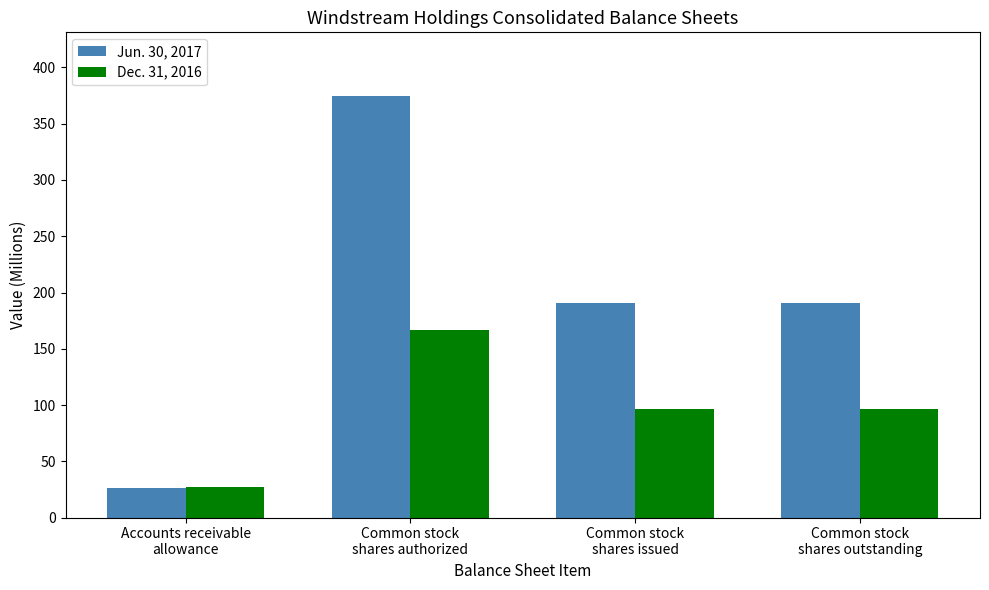

How many values in the Dec. 31, 2016 series exceed 96?

3